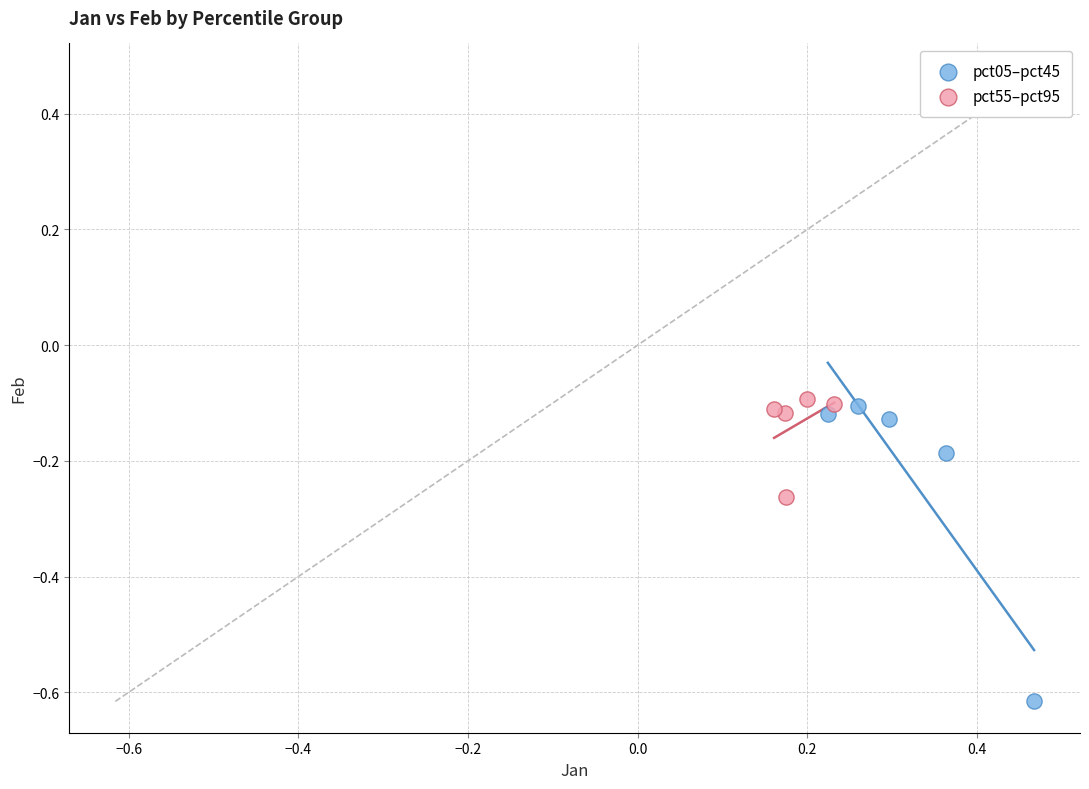

Which series reaches the maximum Y coordinate?

pct55–pct95